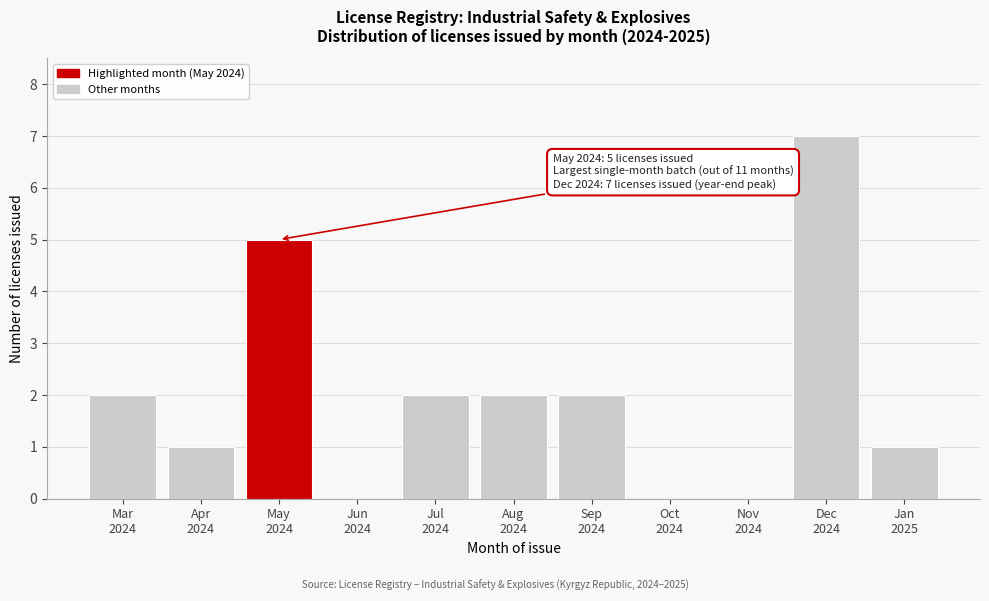

What is the sum of all values?

22